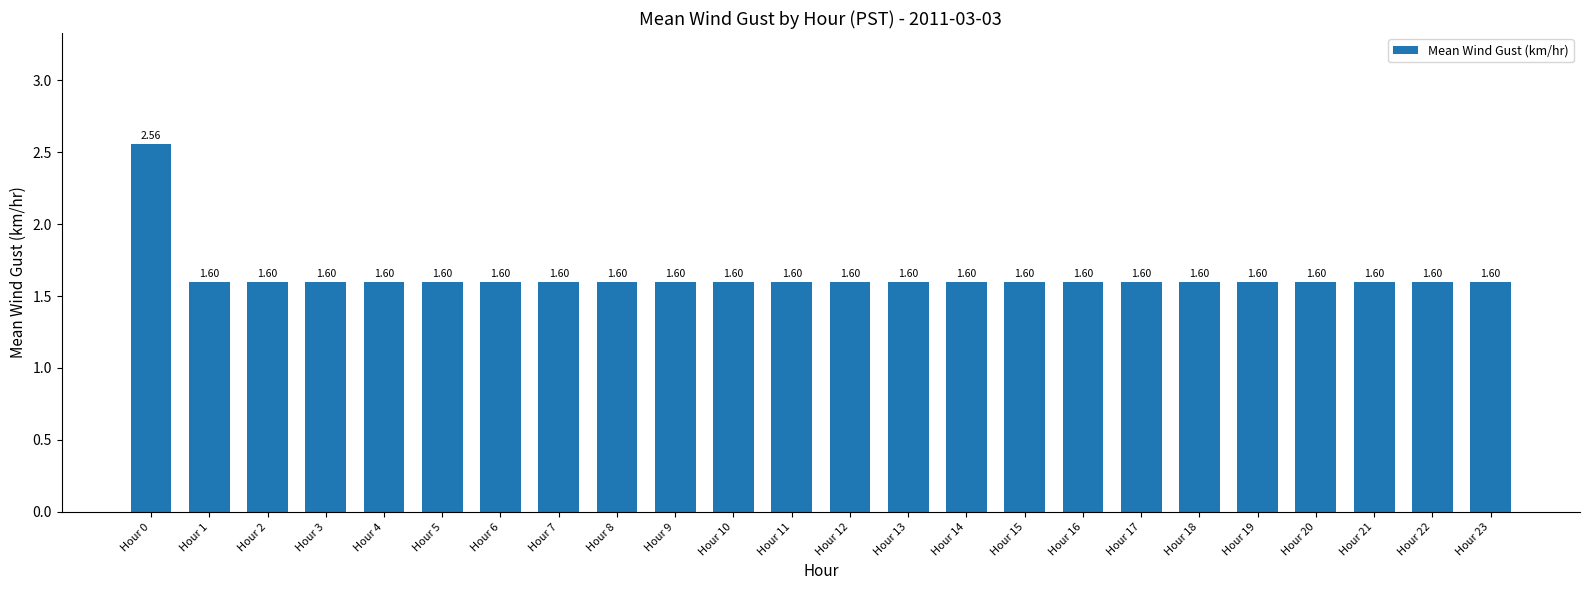

The chart shows a value of 1.0 at Hour 5. True or false?

False